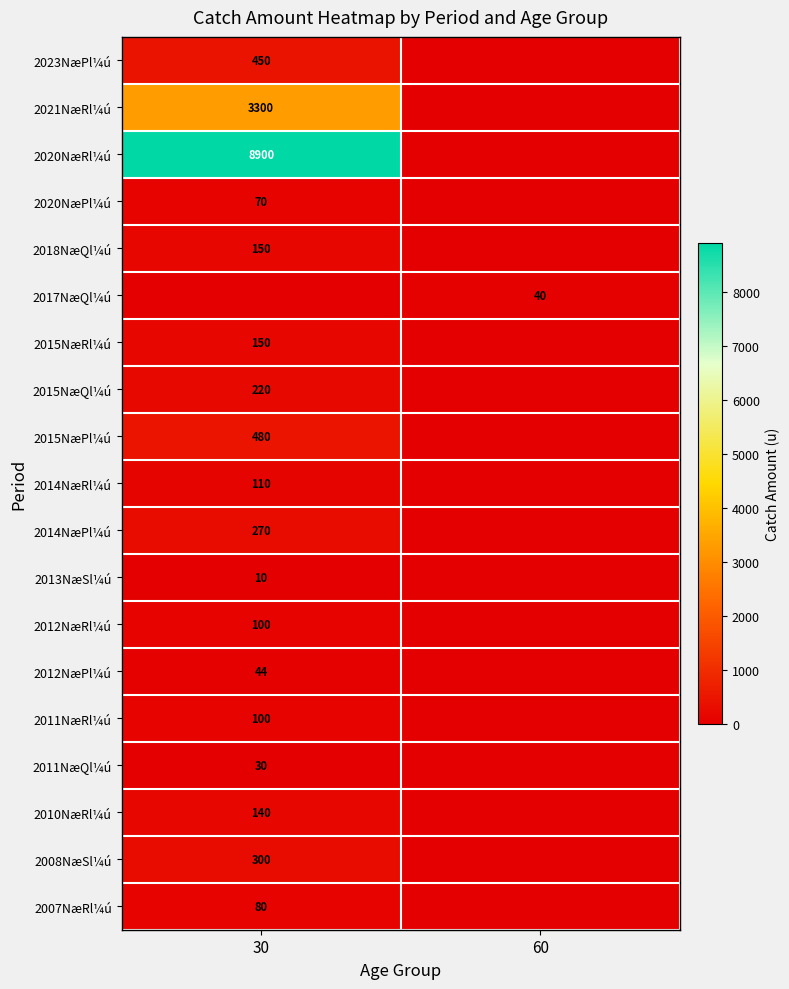

True or false: 2010NæRl¼ú has a value of 140 at 30.

True